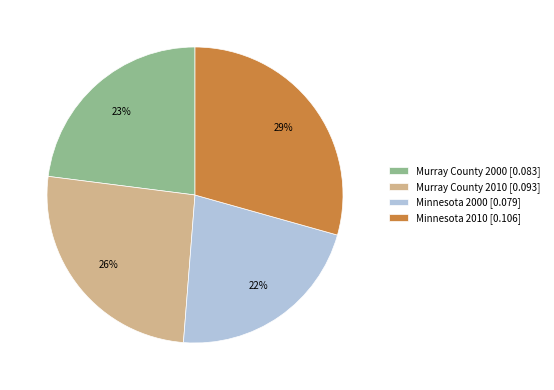

The Minnesota 2010 slice represents 29% of the pie. True or false?

True